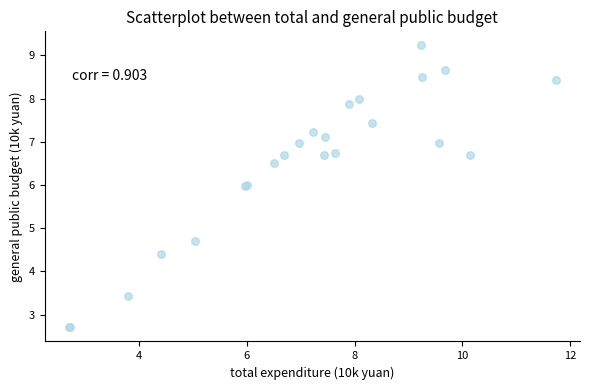

What Y value in the scatter plot is closest to 5?

4.7